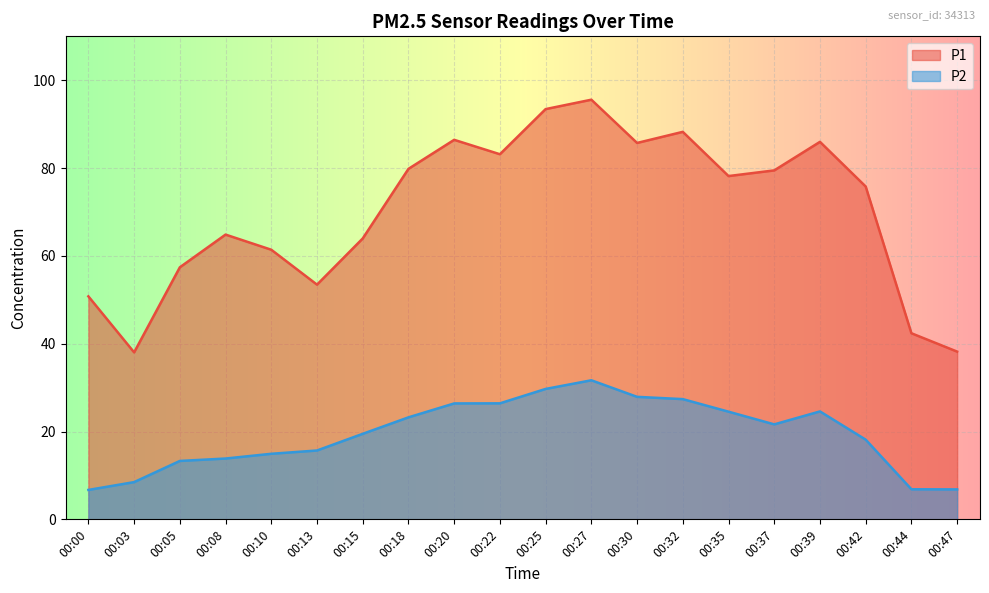

Reading left to right, transcribe all the data shown in this chart.

P1: 50.8	38.0	57.4	64.8	61.4	53.5	64.0	79.8	86.4	83.2	93.4	95.6	85.7	88.2	78.2	79.5	86.0	75.8	42.4	38.2
P2: 6.7	8.5	13.3	13.8	14.9	15.7	19.5	23.2	26.4	26.4	29.7	31.7	27.9	27.4	24.5	21.6	24.6	18.1	6.8	6.8